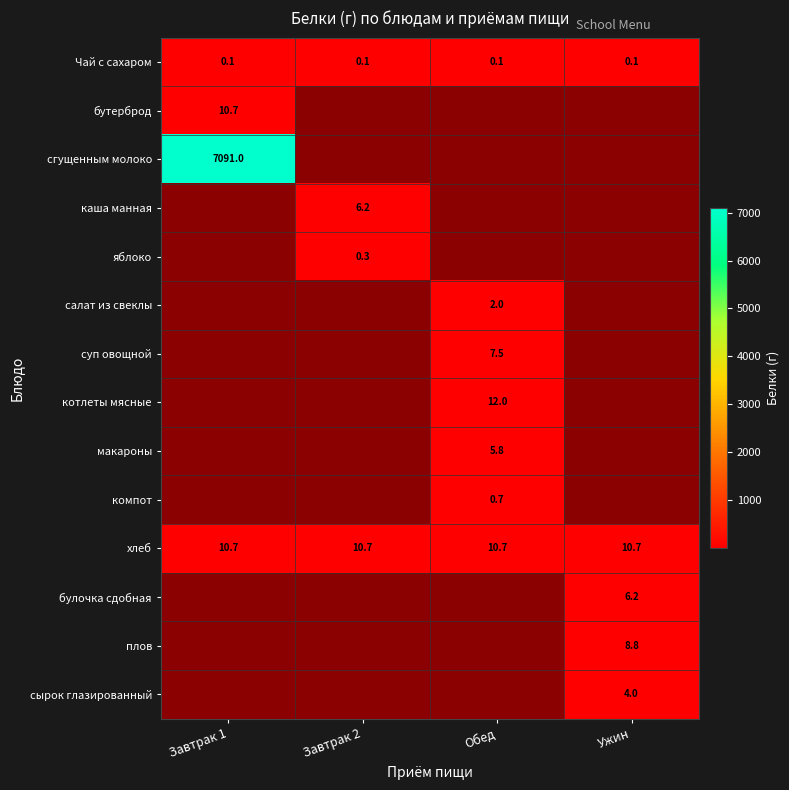

Between Обед and Ужин, which is larger?

Обед